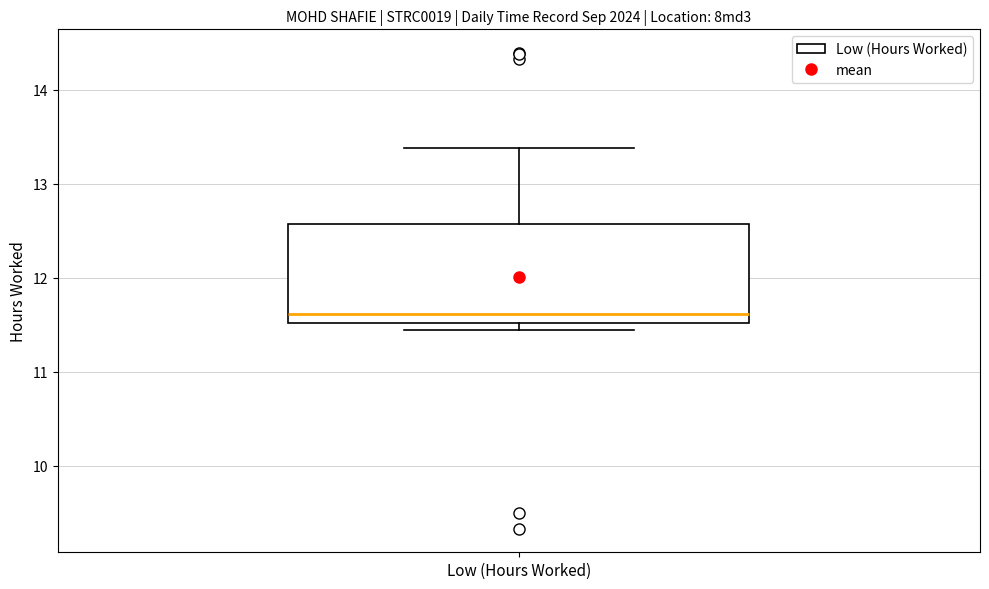

Read this box plot against the y-axis: the position of the median line, the range covered by the box, and the ends of both whiskers. The values are not printed on the chart, so give them approximately, as read against the axis.

median 11.6, box 11.5 to 12.6, whiskers 11.4 to 13.4